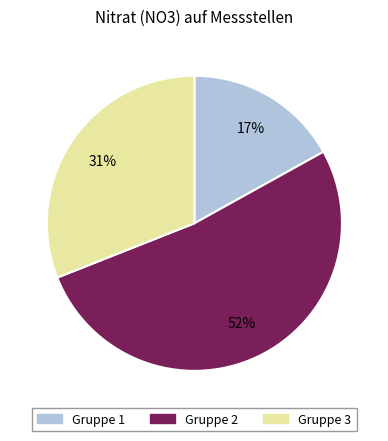

Which category accounts for the majority?

Gruppe 2